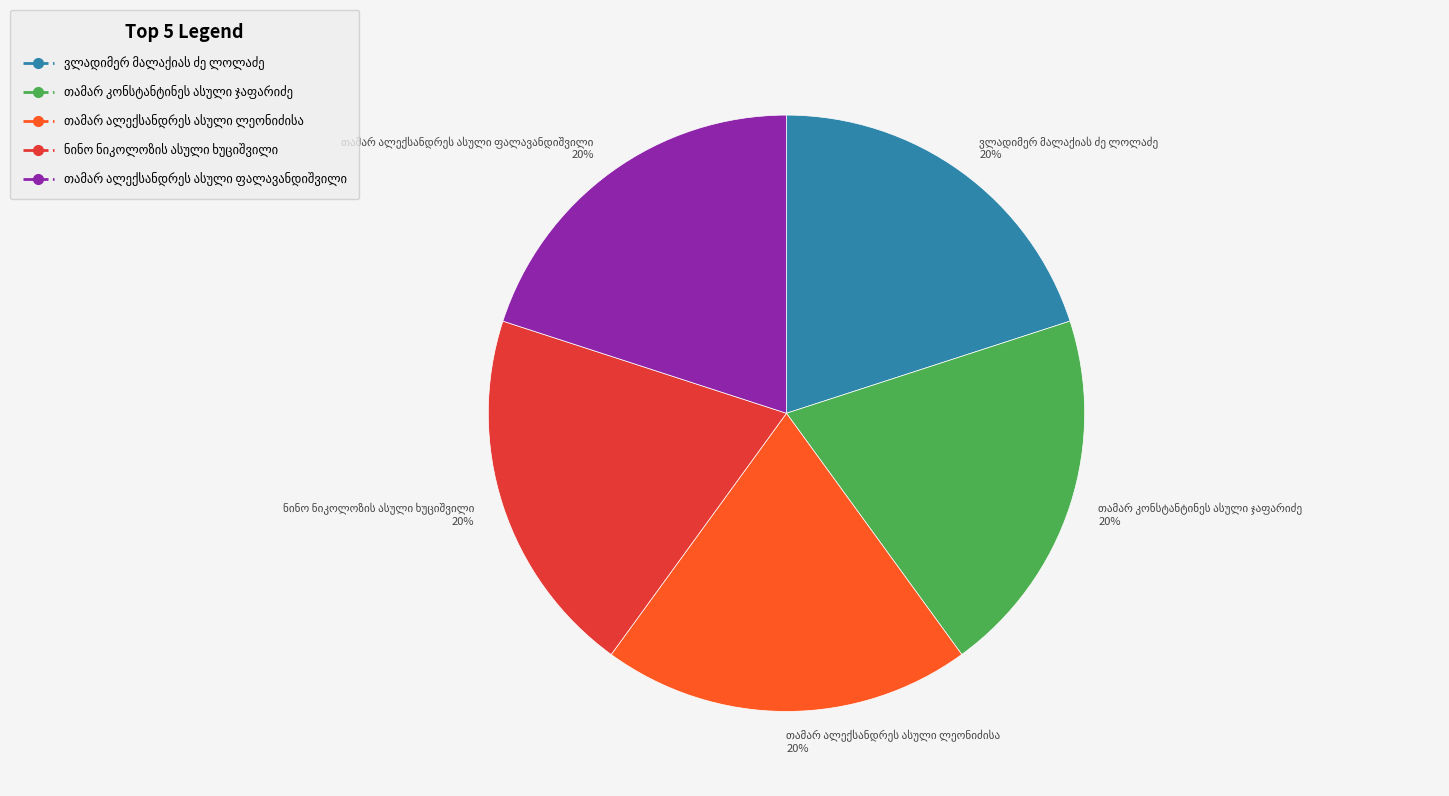

To the nearest percent, what is the average slice percentage?

20%